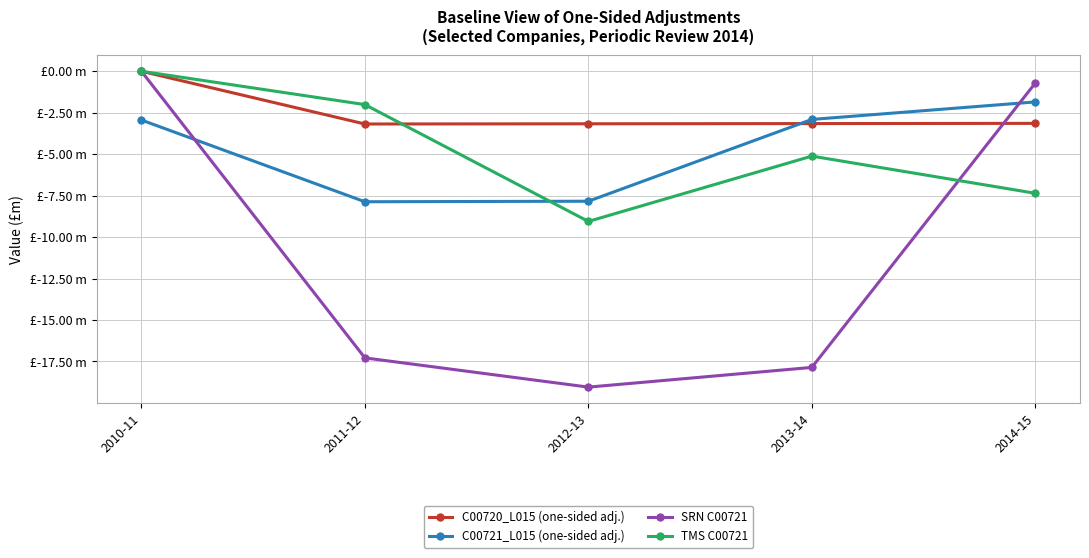

What are all the series names shown in the legend?

C00720_L015 (one-sided adj.), C00721_L015 (one-sided adj.), SRN C00721, TMS C00721